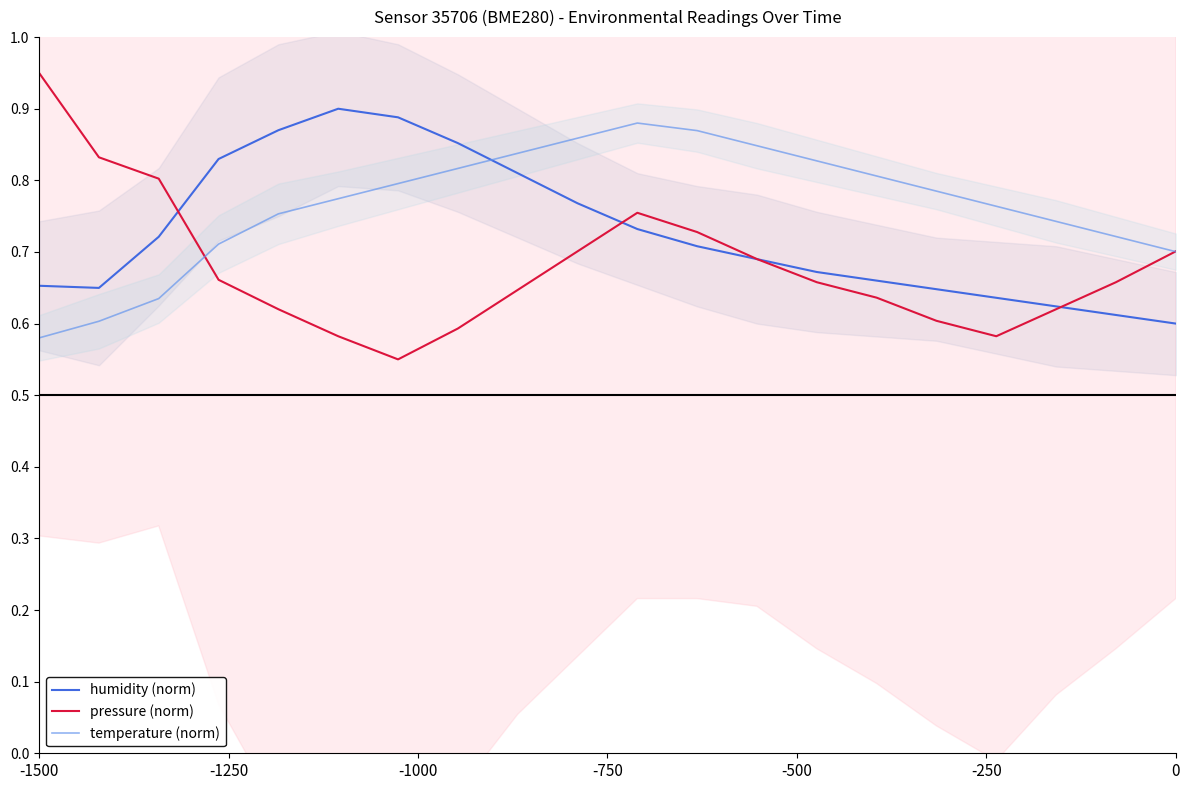

True or false: temperature (norm) and humidity (norm) intersect in this chart.

True